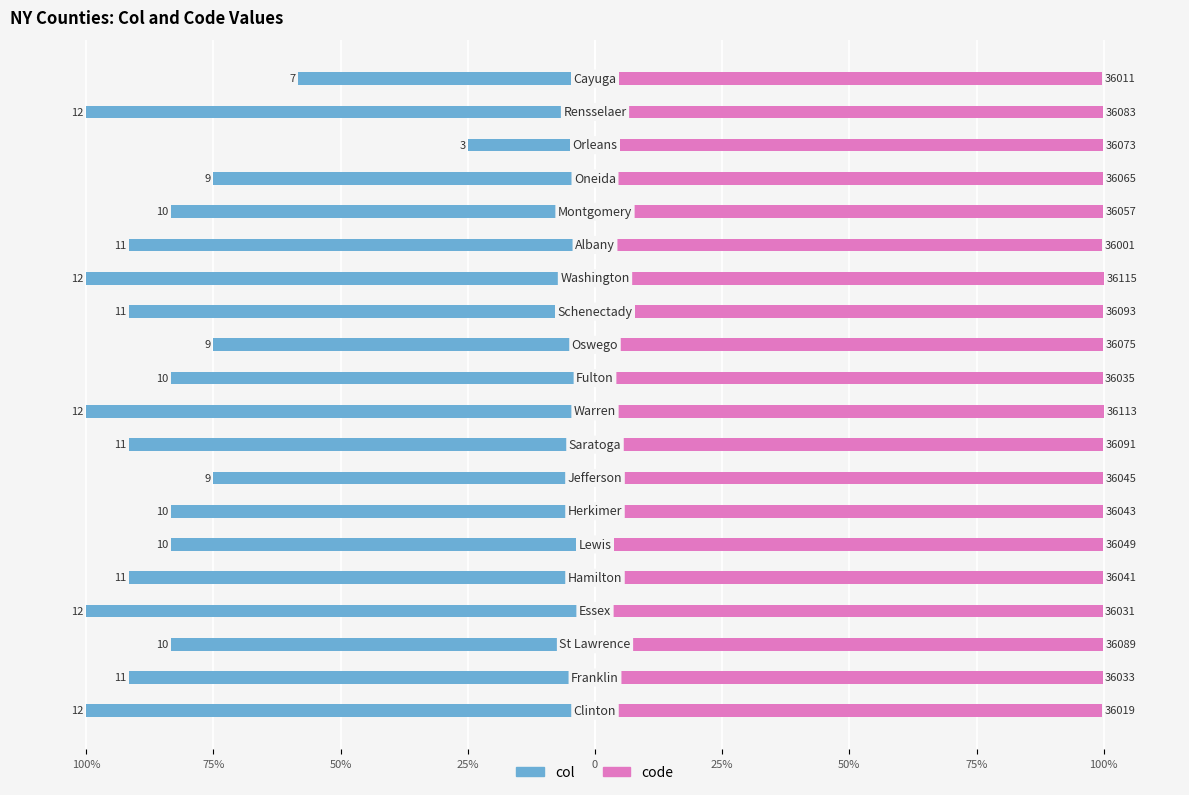

Are the bars grouped side by side (vs. stacked)?

Yes